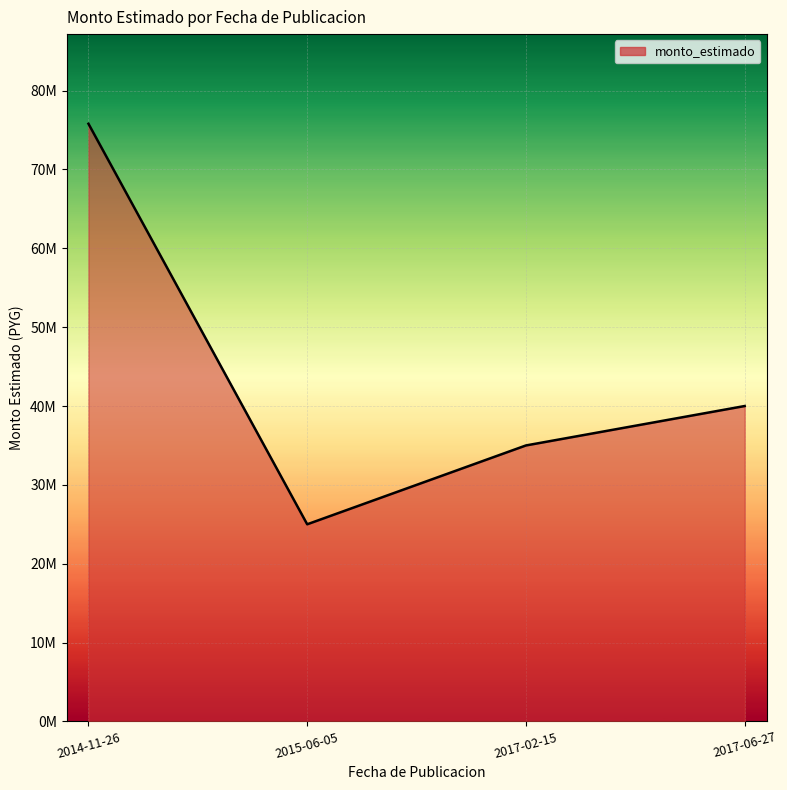

Which category has the highest value across all series?

2014-11-26